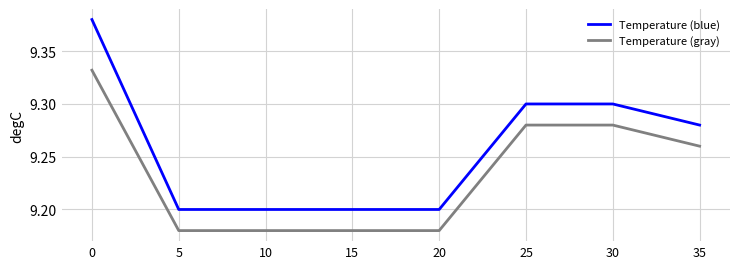

Which series has the widest spread of values?

Temperature (blue)